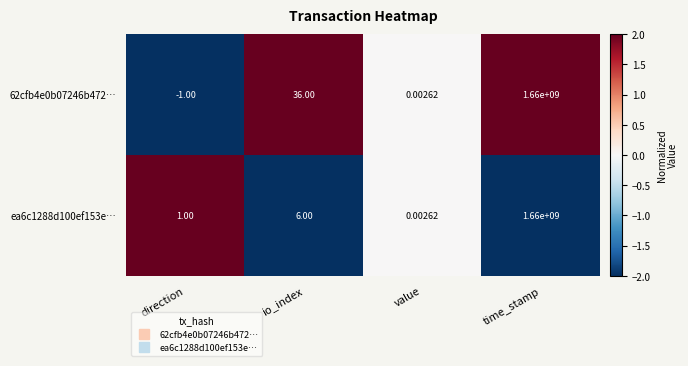

At which label does 62cfb4e0b07246b472… reach its minimum?

direction